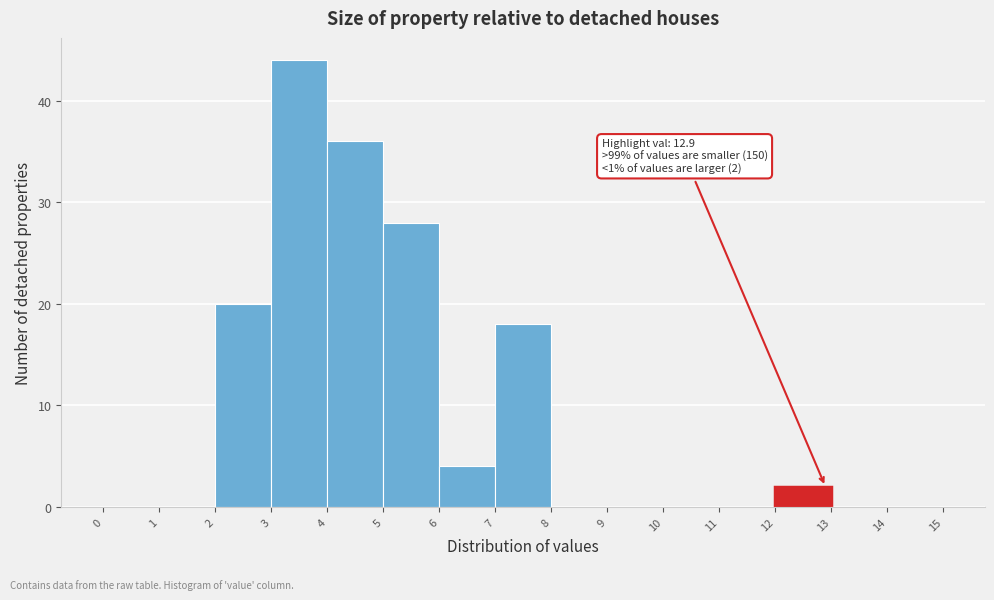

Over which range of the x-axis is the bar tallest?

3 to 4